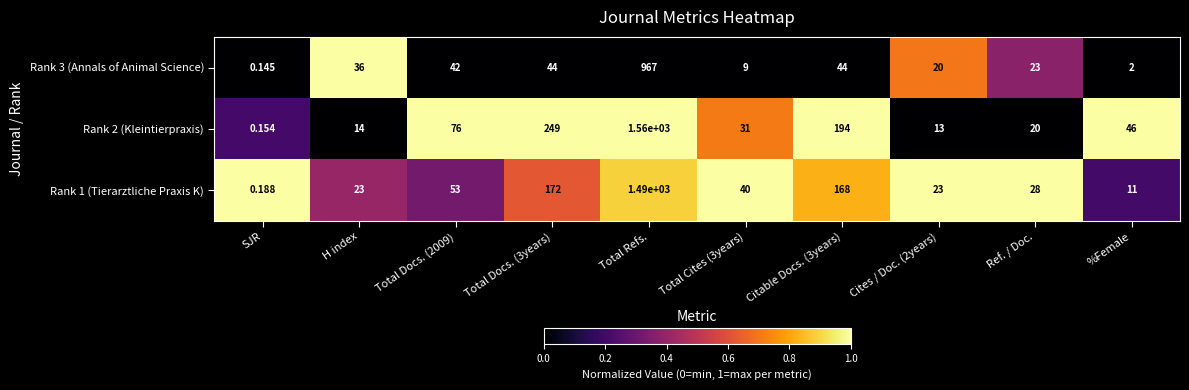

At how many categories does at least one series exceed 0?

10